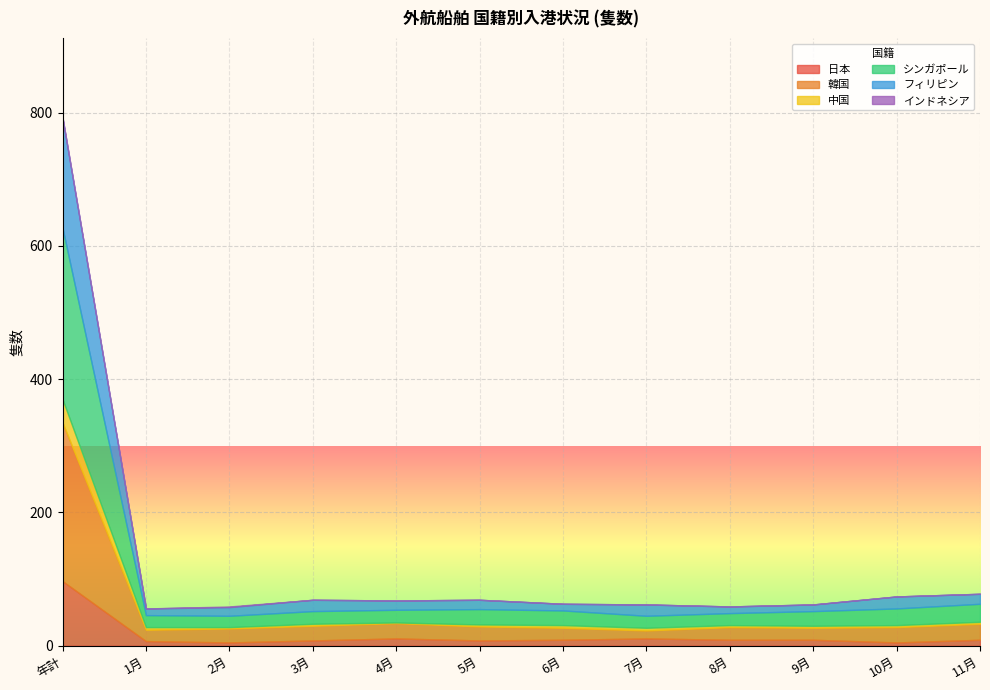

Is it true that フィリピン equals 10 at 1月?

True